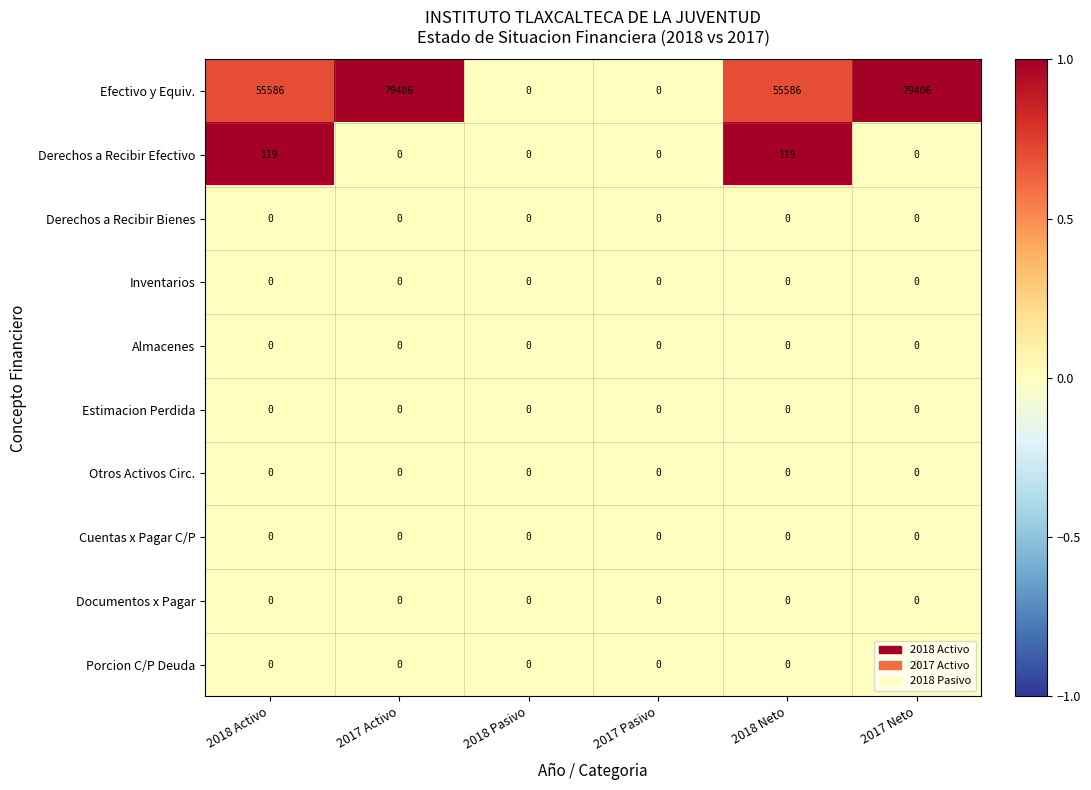

Which series has the widest spread of values?

Efectivo y Equiv.